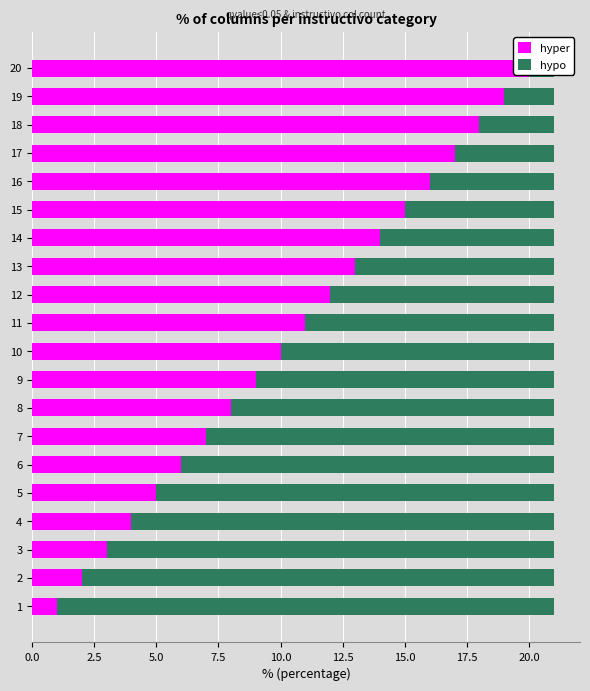

Rank the series by their maximum value, from lowest to highest.

hyper, hypo